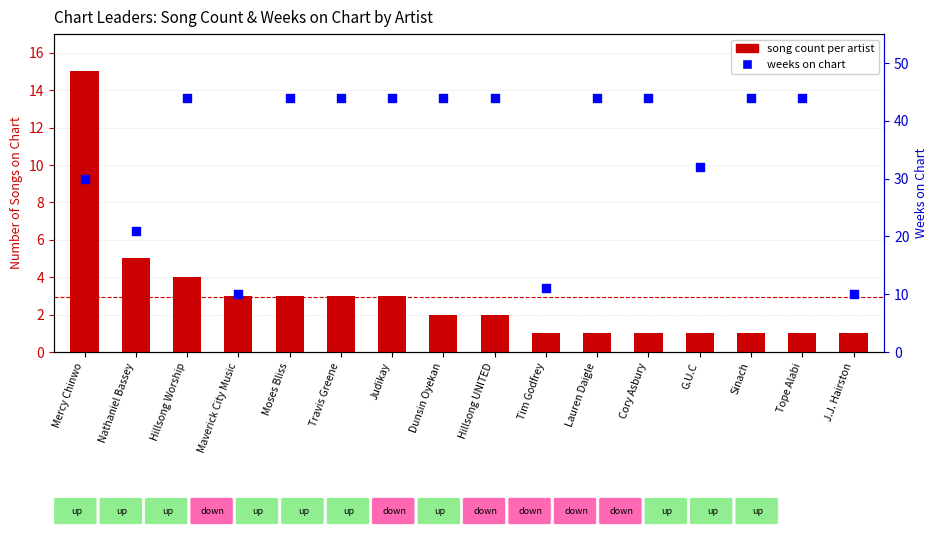

At how many categories does at least one series exceed 2?

16